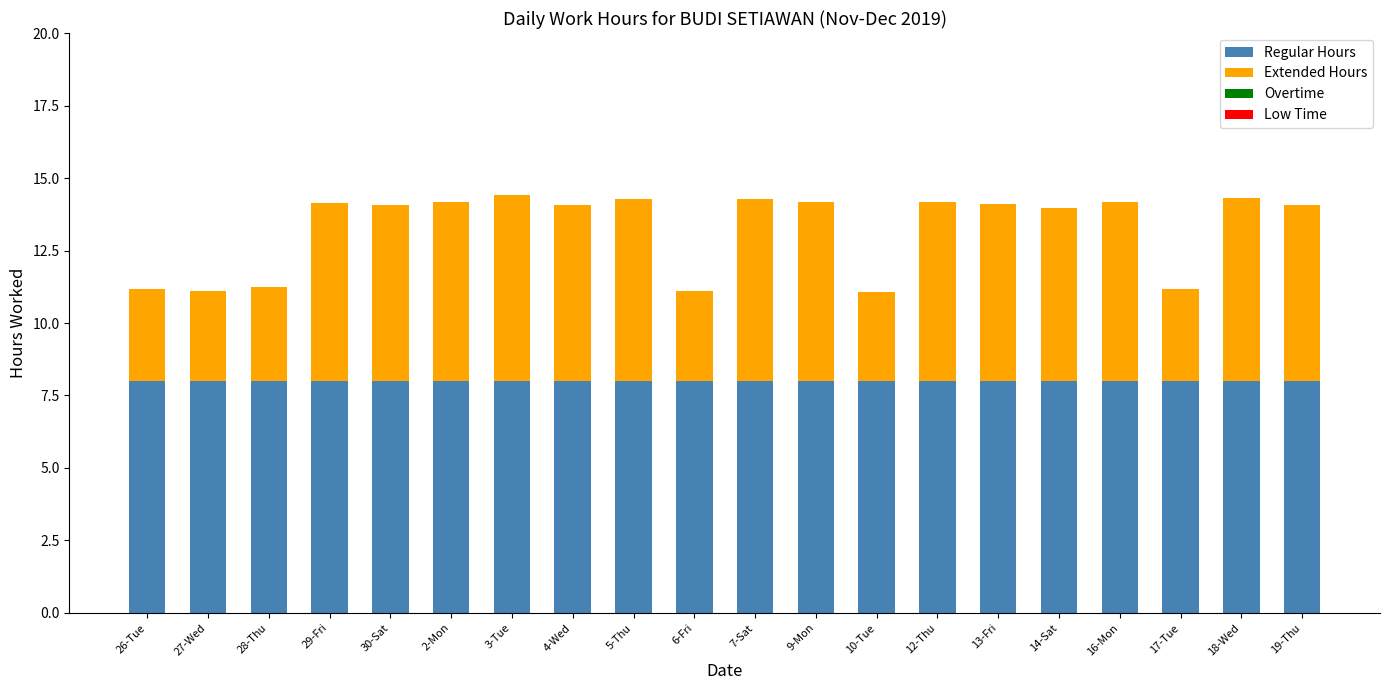

What is the total value across all series at 29-Fri?

14.1